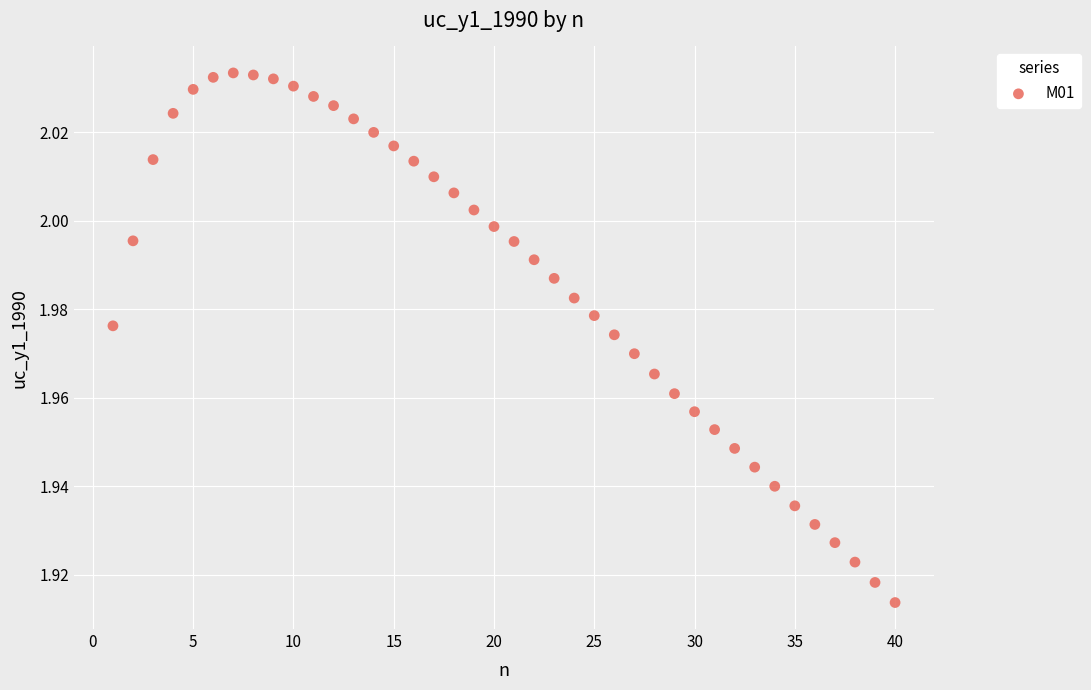

What is the range of X values (max minus min)?

39.0